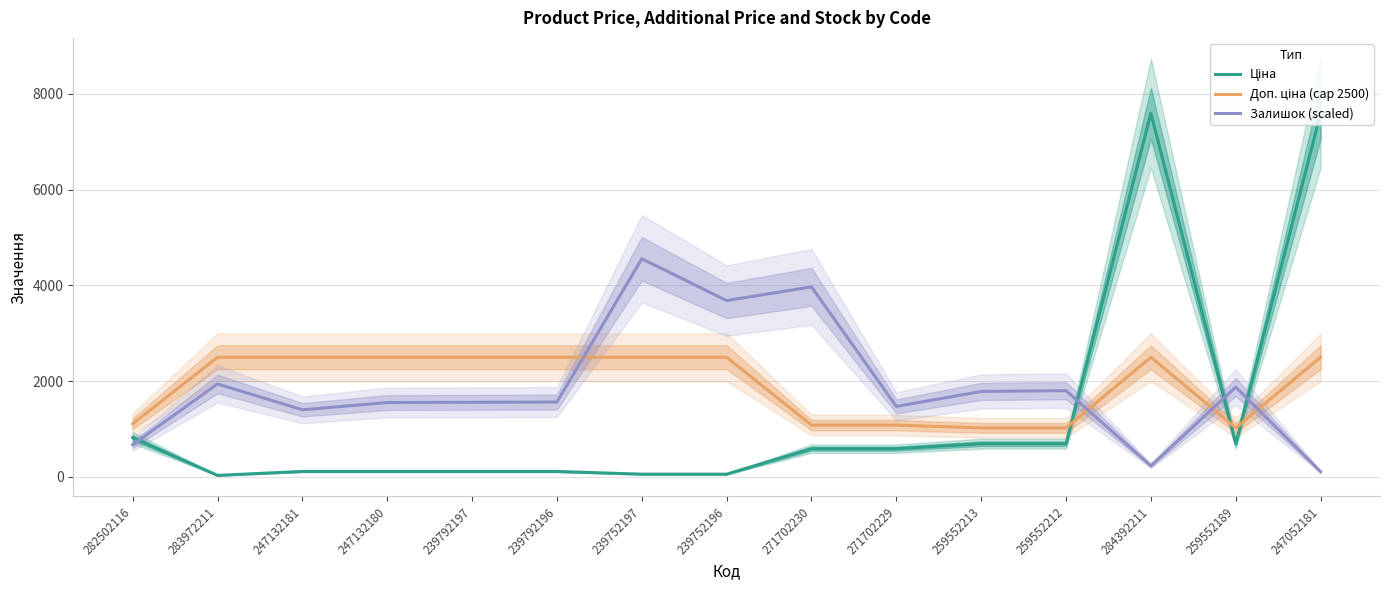

What are all the series names shown in the legend?

Ціна, Доп. ціна (cap 2500), Залишок (scaled)